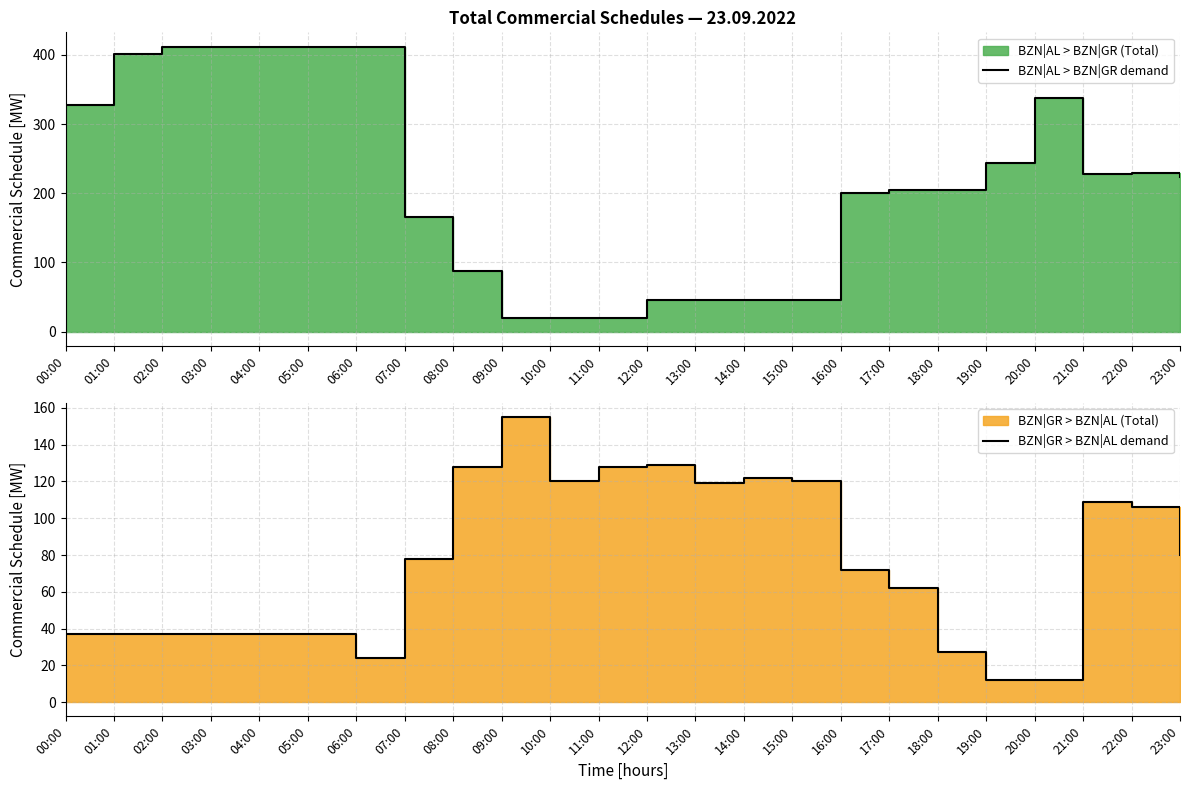

What is the label of the 7th point from the left?

06:00